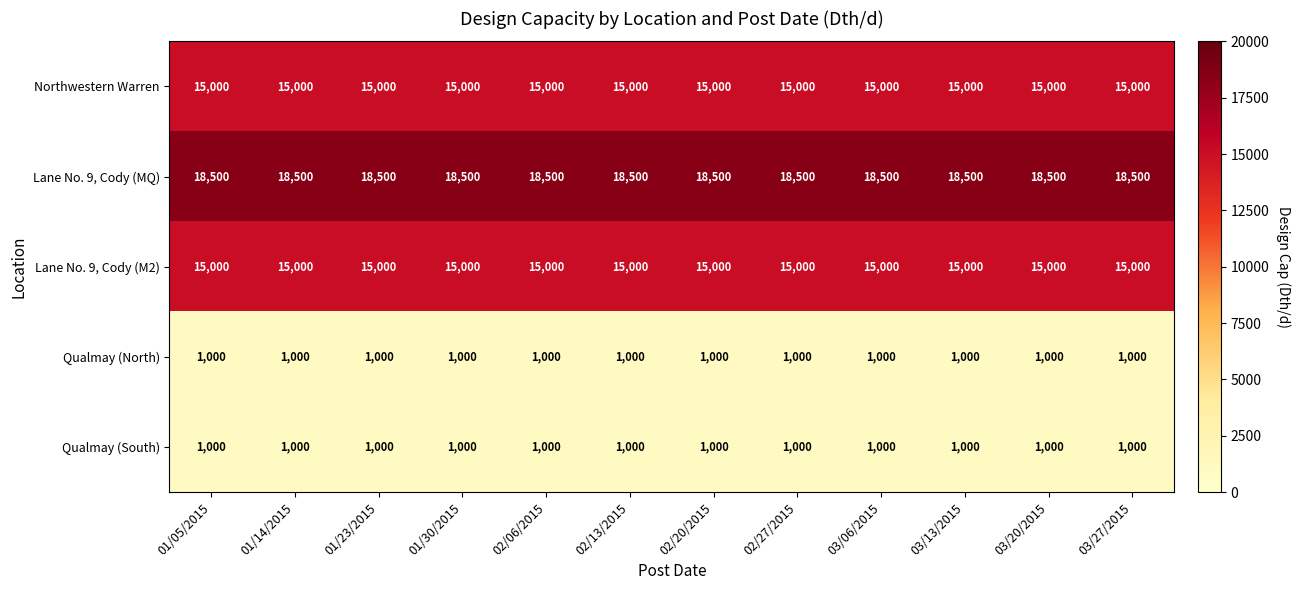

Which series has the largest total across all categories?

Lane No. 9, Cody (MQ)